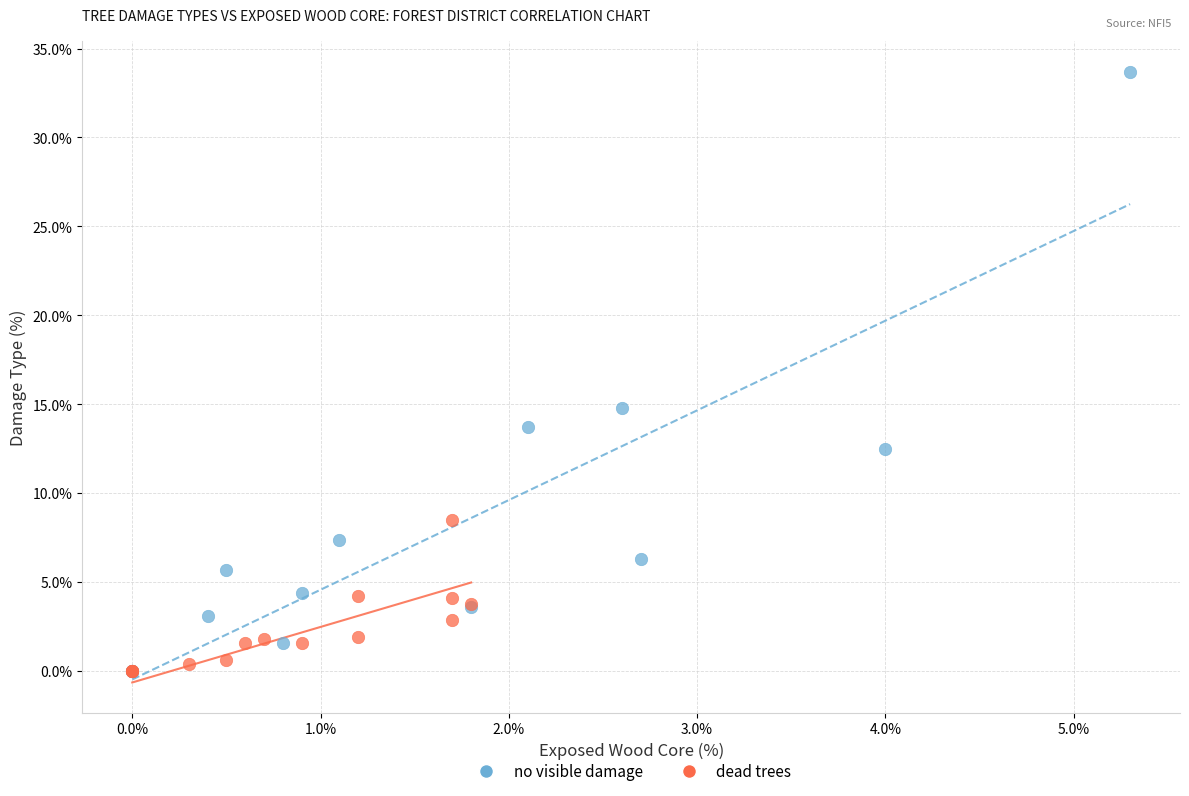

What are all the series names shown in the legend?

no visible damage, dead trees